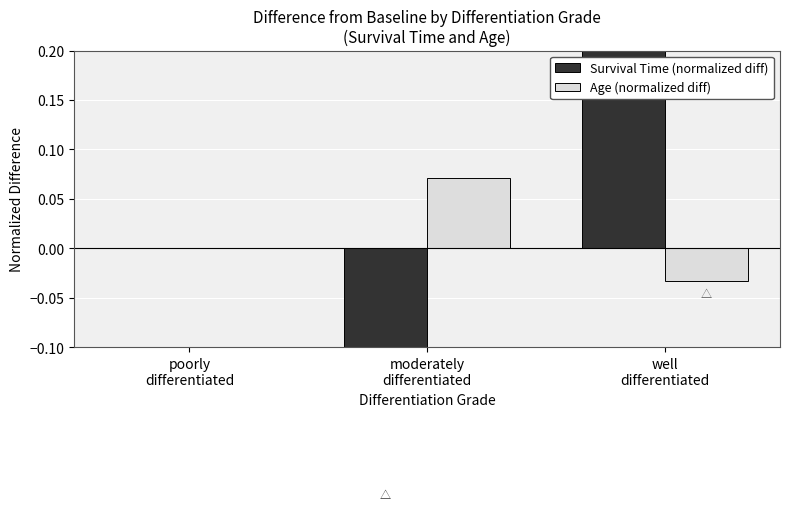

How many negative values does the Age (normalized diff) series have?

1